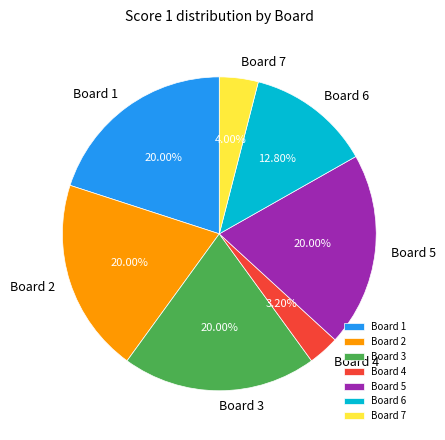

Approximately how many times larger is the value at Board 4 compared to Board 7?

0.8